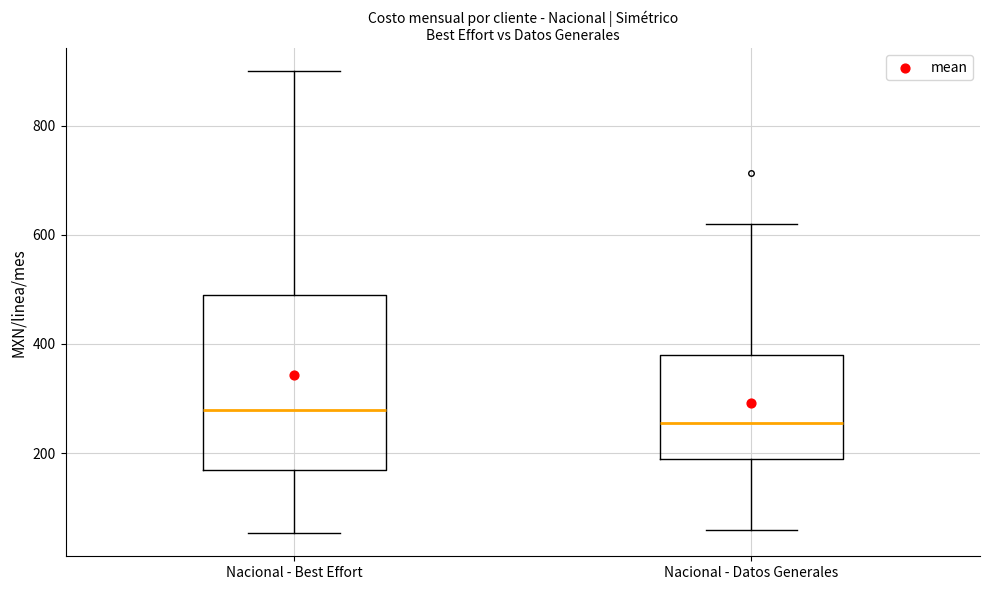

Reading left to right, transcribe this box plot: for each box, give where its median line is, the range the box spans, and where its two whiskers end, as read against the y-axis. The values are not printed on the chart, so give them approximately, as read against the axis.

Nacional - Best Effort: median 280, box 160 to 500, whiskers 60 to 900
Nacional - Datos Generales: median 260, box 180 to 380, whiskers 60 to 620